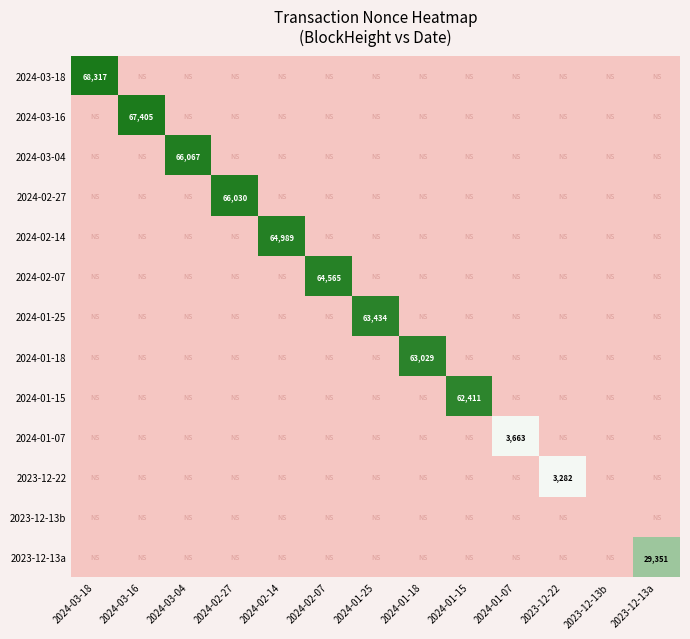

What is the average value of the 2024-02-27 series?

5079